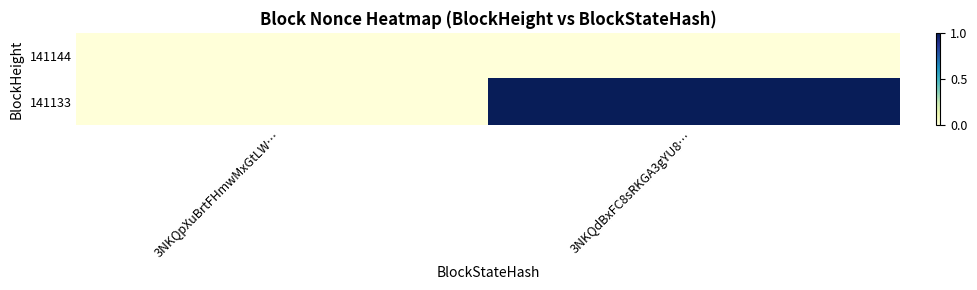

List the series in order of their overall mean, lowest first.

141144, 141133